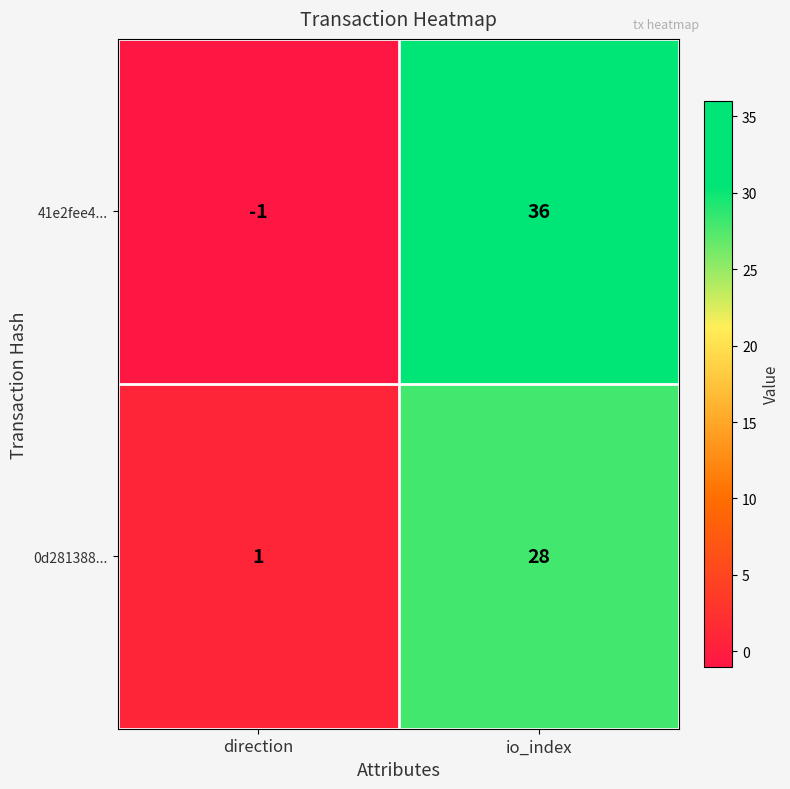

Which label corresponds to the smallest value in the chart?

direction